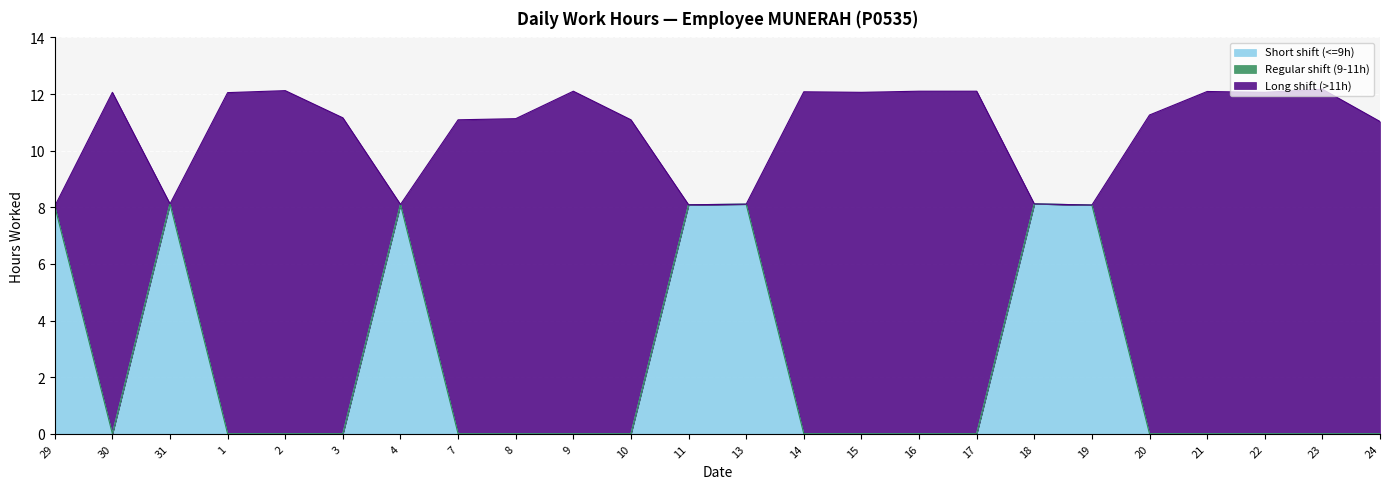

The value of Short shift (<=9h) at 2 is 5.0. True or false?

False